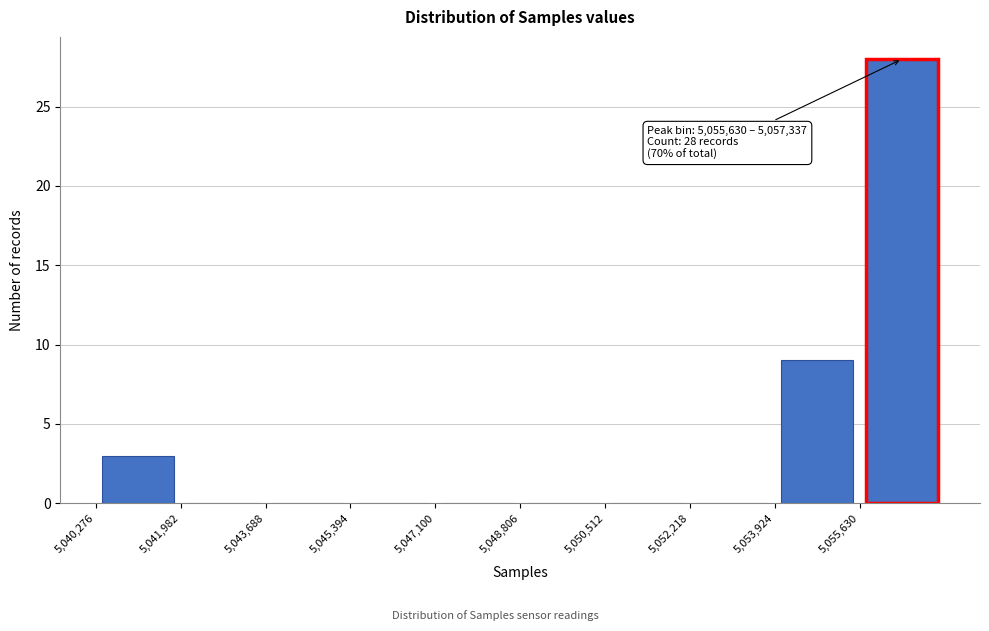

Which range on the x-axis has the tallest bar?

5055600 to 5057400